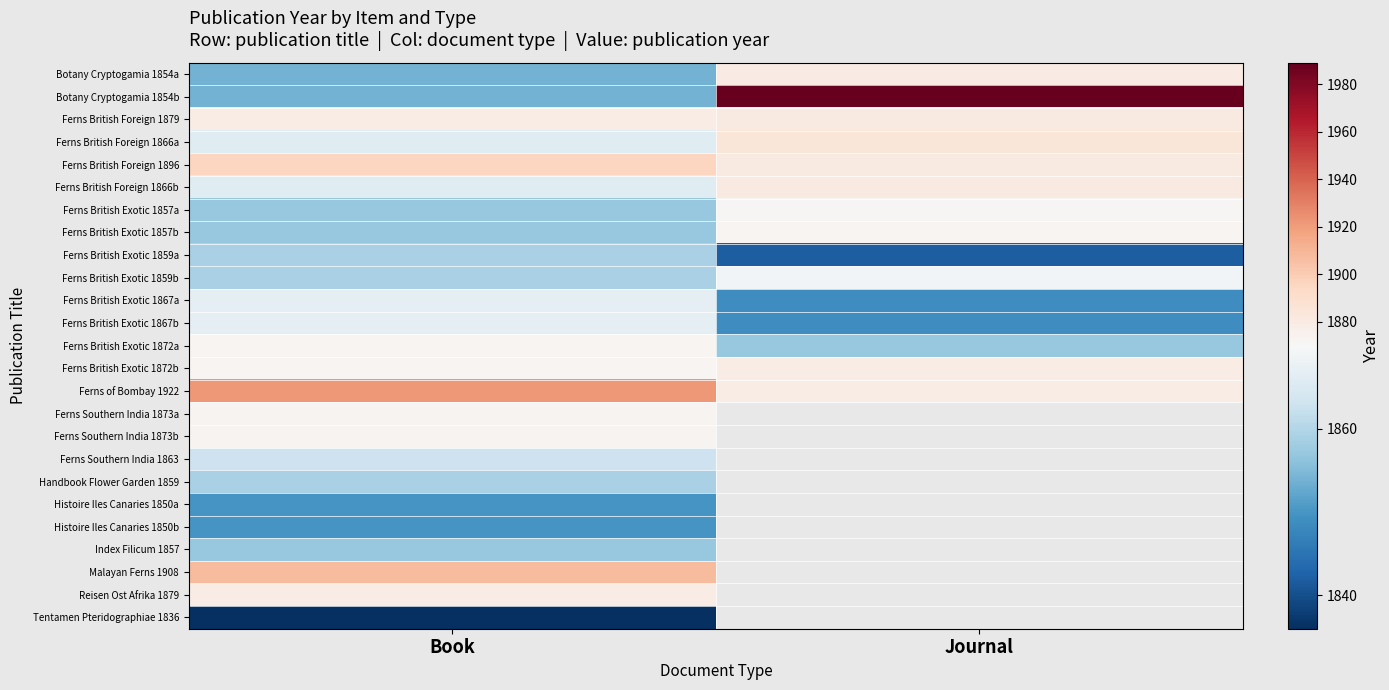

At Book, list the series in order from smallest to largest.

Tentamen Pteridographiae 1836, Histoire Iles Canaries 1850a, Histoire Iles Canaries 1850b, Botany Cryptogamia 1854a, Botany Cryptogamia 1854b, Ferns British Exotic 1857a, Ferns British Exotic 1857b, Index Filicum 1857, Ferns British Exotic 1859a, Ferns British Exotic 1859b, Handbook Flower Garden 1859, Ferns Southern India 1863, Ferns British Foreign 1866a, Ferns British Foreign 1866b, Ferns British Exotic 1867a, Ferns British Exotic 1867b, Ferns British Exotic 1872a, Ferns British Exotic 1872b, Ferns Southern India 1873a, Ferns Southern India 1873b, Ferns British Foreign 1879, Reisen Ost Afrika 1879, Ferns British Foreign 1896, Malayan Ferns 1908, Ferns of Bombay 1922